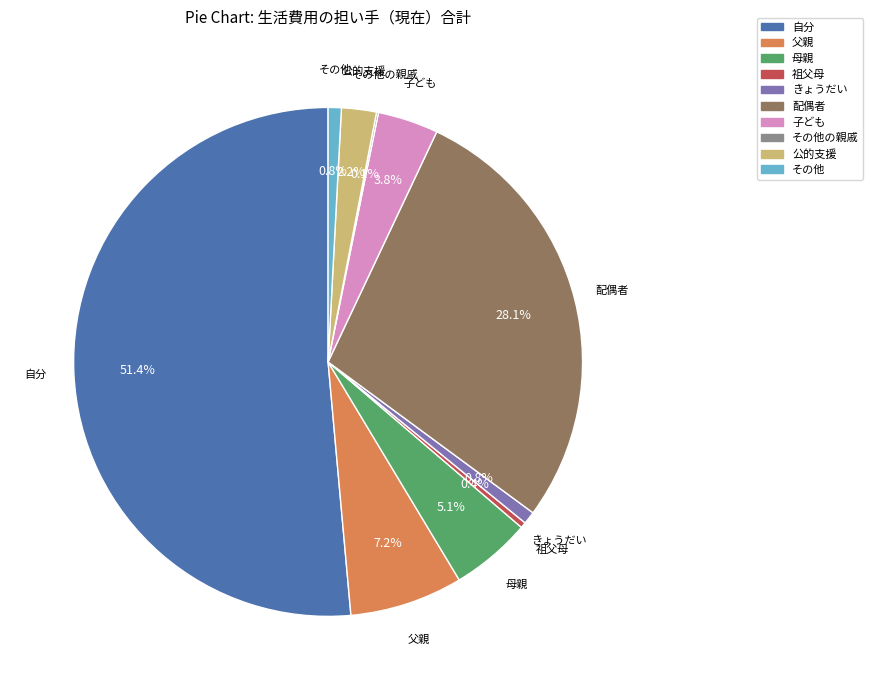

Which category accounts for the majority?

自分